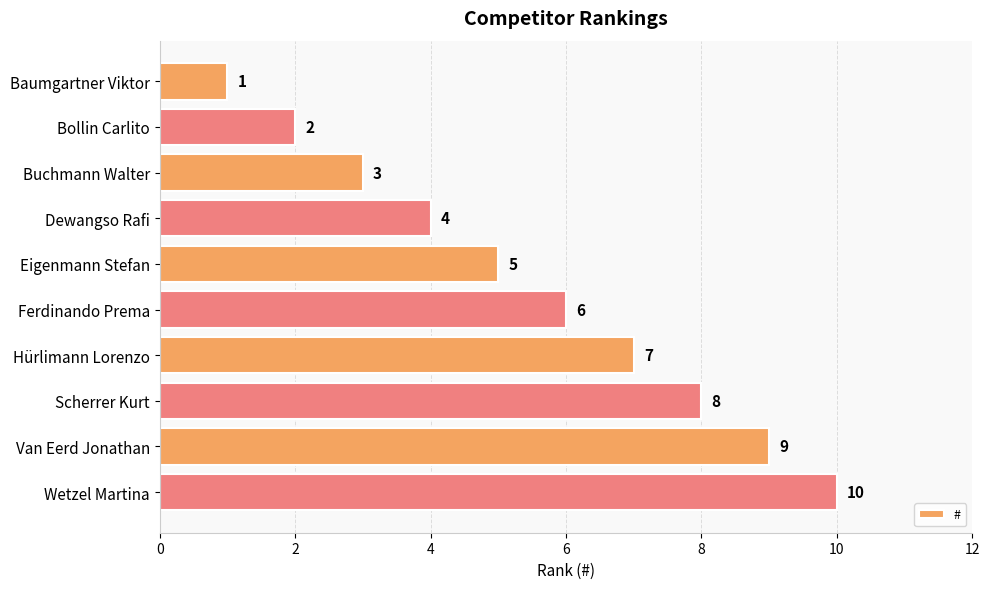

What is the greatest value displayed?

10